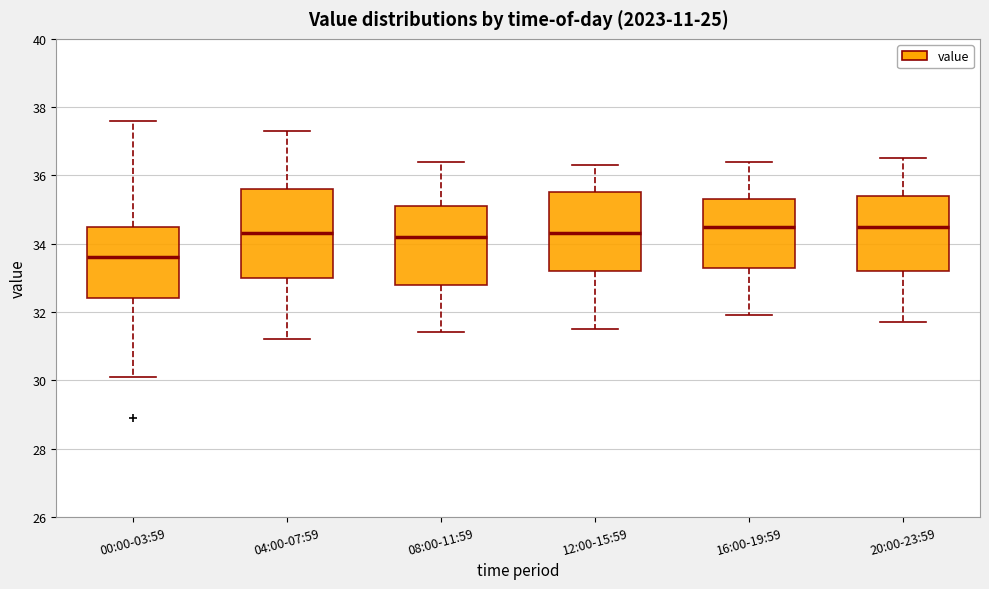

Reading left to right, transcribe this box plot: for each box, give where its median line is, the range the box spans, and where its two whiskers end, as read against the y-axis. The values are not printed on the chart, so give them approximately, as read against the axis.

00:00-03:59: median 33.6, box 32.4 to 34.6, whiskers 30.2 to 37.6
04:00-07:59: median 34.4, box 33.0 to 35.6, whiskers 31.2 to 37.4
08:00-11:59: median 34.2, box 32.8 to 35.2, whiskers 31.4 to 36.4
12:00-15:59: median 34.4, box 33.2 to 35.6, whiskers 31.6 to 36.4
16:00-19:59: median 34.6, box 33.4 to 35.4, whiskers 32.0 to 36.4
20:00-23:59: median 34.6, box 33.2 to 35.4, whiskers 31.8 to 36.6